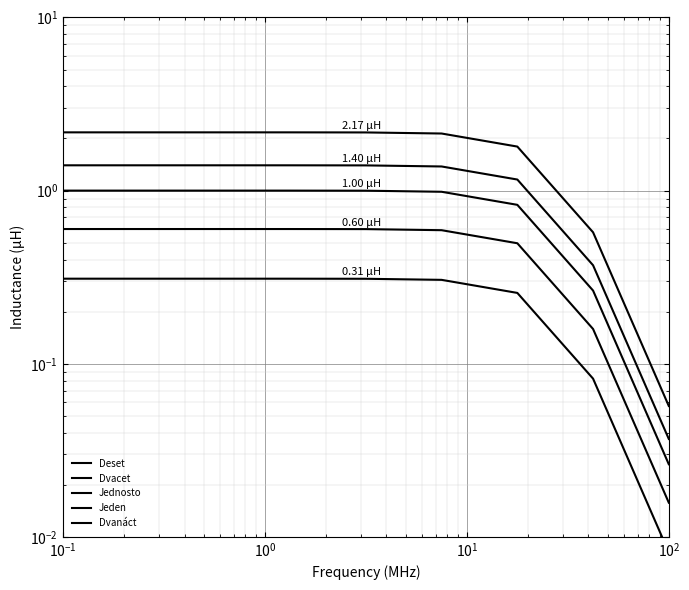

Is this an area chart (filled region under the line)?

No